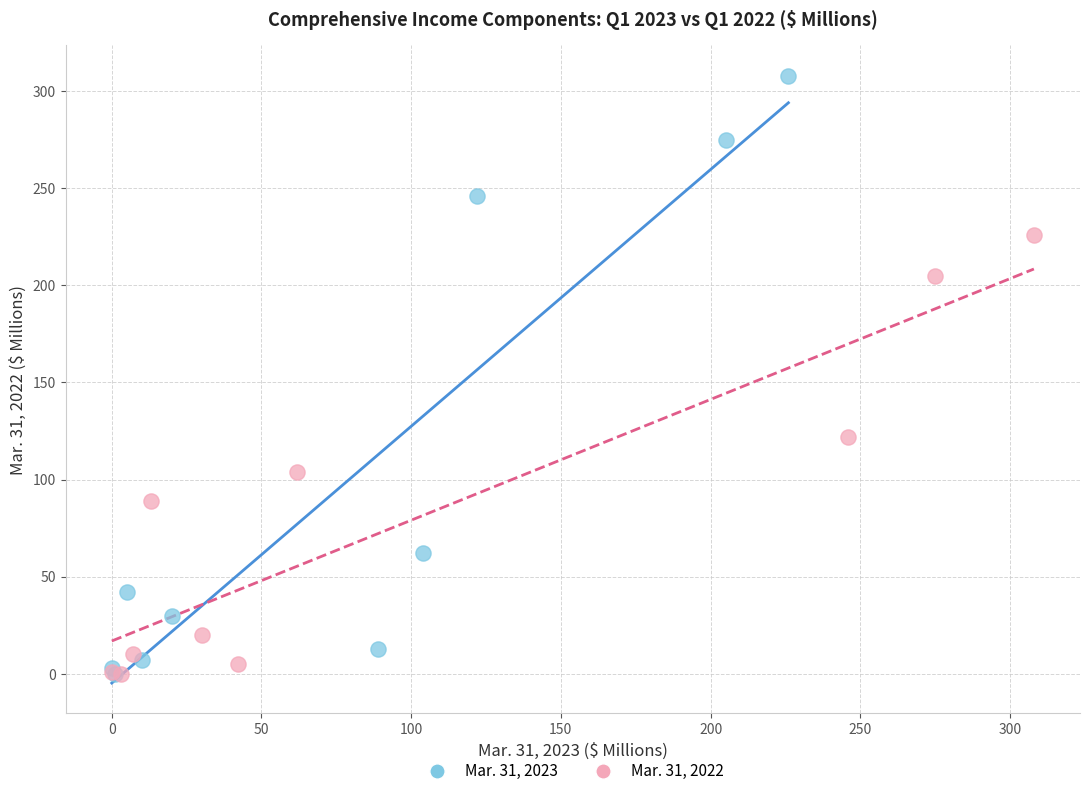

Which series reaches the maximum Y coordinate?

Mar. 31, 2023